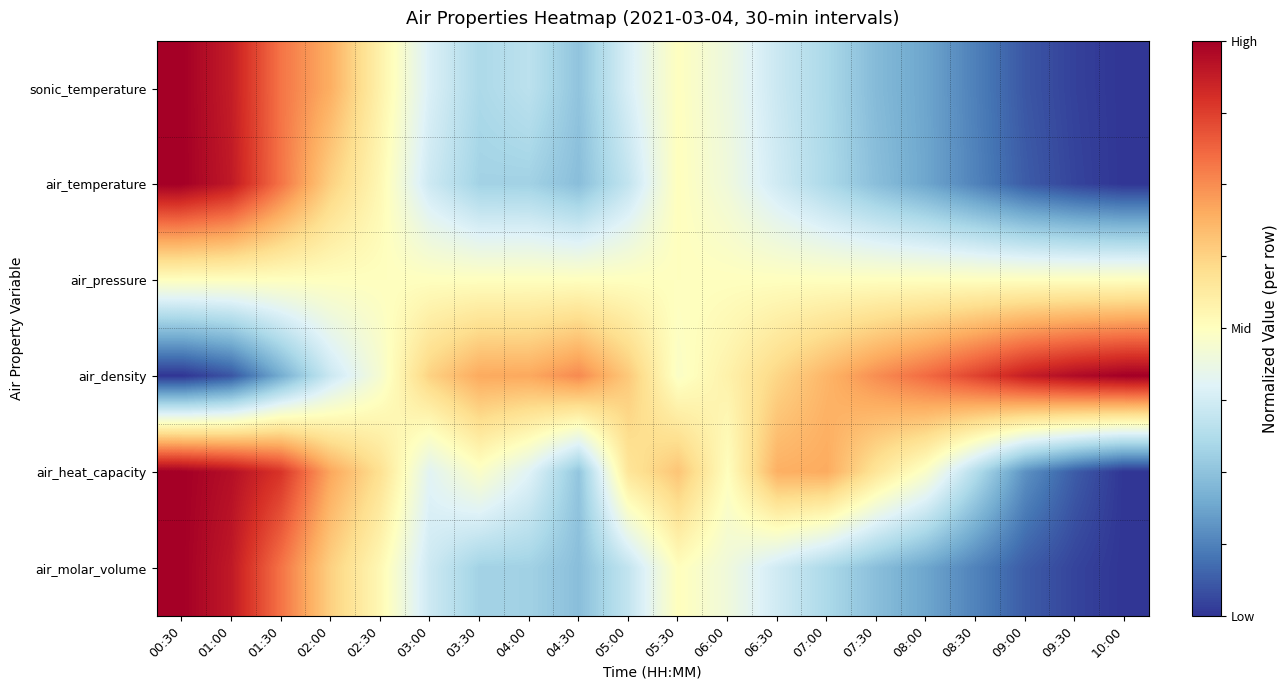

Reading right to left, what are all the values shown in this chart?

sonic_temperature: 10:00=0.0	09:30=0.0	09:00=0.1	08:30=0.1	08:00=0.2	07:30=0.2	07:00=0.3	06:30=0.4	06:00=0.4	05:30=0.5	05:00=0.4	04:30=0.3	04:00=0.3	03:30=0.3	03:00=0.4	02:30=0.5	02:00=0.7	01:30=0.8	01:00=0.9	00:30=1.0
air_temperature: 10:00=0.0	09:30=0.0	09:00=0.1	08:30=0.1	08:00=0.2	07:30=0.2	07:00=0.3	06:30=0.4	06:00=0.5	05:30=0.5	05:00=0.3	04:30=0.2	04:00=0.3	03:30=0.3	03:00=0.4	02:30=0.5	02:00=0.6	01:30=0.8	01:00=0.9	00:30=1.0
air_pressure: 10:00=0.5	09:30=0.5	09:00=0.5	08:30=0.5	08:00=0.5	07:30=0.5	07:00=0.5	06:30=0.5	06:00=0.5	05:30=0.5	05:00=0.5	04:30=0.5	04:00=0.5	03:30=0.5	03:00=0.5	02:30=0.5	02:00=0.5	01:30=0.5	01:00=0.5	00:30=0.5
air_density: 10:00=1.0	09:30=1.0	09:00=0.9	08:30=0.9	08:00=0.8	07:30=0.7	07:00=0.7	06:30=0.6	06:00=0.5	05:30=0.5	05:00=0.6	04:30=0.8	04:00=0.7	03:30=0.7	03:00=0.6	02:30=0.5	02:00=0.4	01:30=0.2	01:00=0.1	00:30=0.0
air_heat_capacity: 10:00=0.0	09:30=0.1	09:00=0.2	08:30=0.3	08:00=0.5	07:30=0.6	07:00=0.7	06:30=0.7	06:00=0.5	05:30=0.7	05:00=0.6	04:30=0.3	04:00=0.4	03:30=0.5	03:00=0.4	02:30=0.6	02:00=0.7	01:30=0.9	01:00=1.0	00:30=1.0
air_molar_volume: 10:00=0.0	09:30=0.0	09:00=0.1	08:30=0.1	08:00=0.2	07:30=0.2	07:00=0.3	06:30=0.4	06:00=0.4	05:30=0.5	05:00=0.3	04:30=0.2	04:00=0.3	03:30=0.3	03:00=0.4	02:30=0.5	02:00=0.6	01:30=0.8	01:00=0.9	00:30=1.0